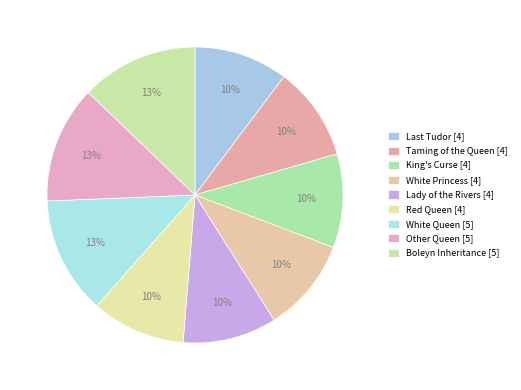

Is White Queen the majority of the pie?

No